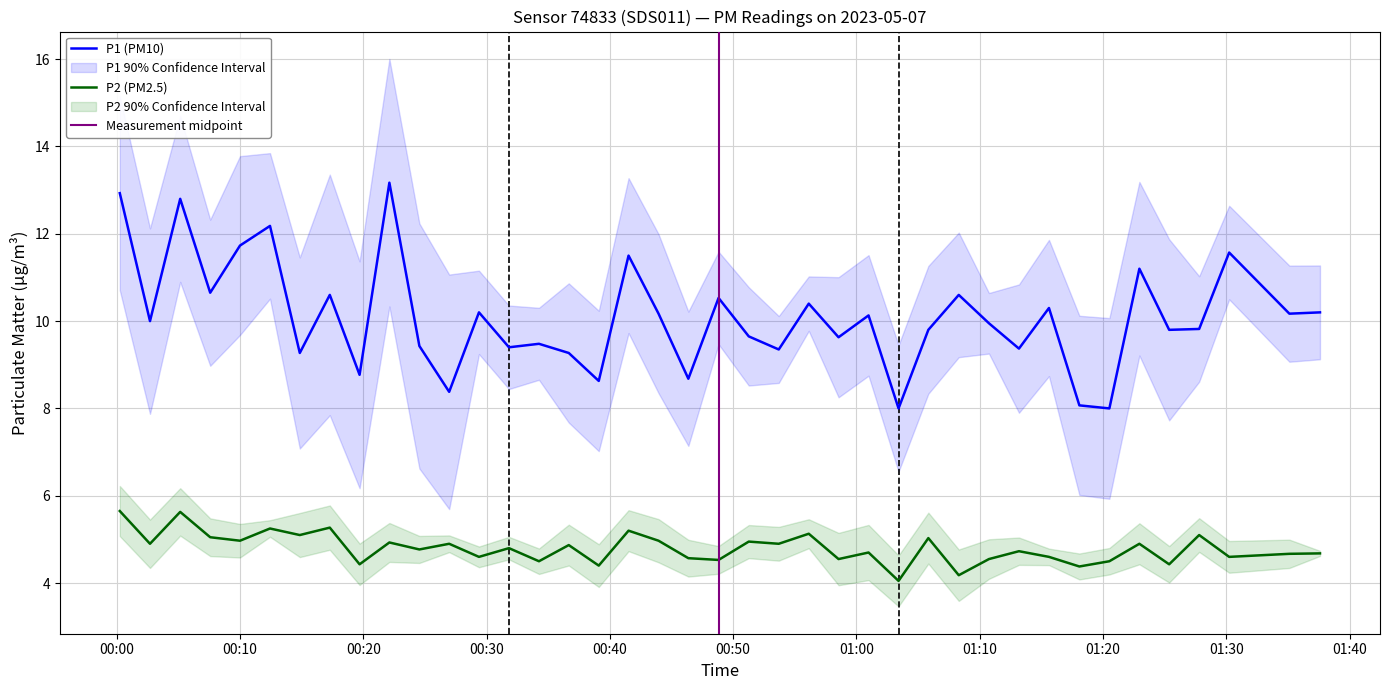

What is the lowest value of the P1 (PM10) series?

8.0